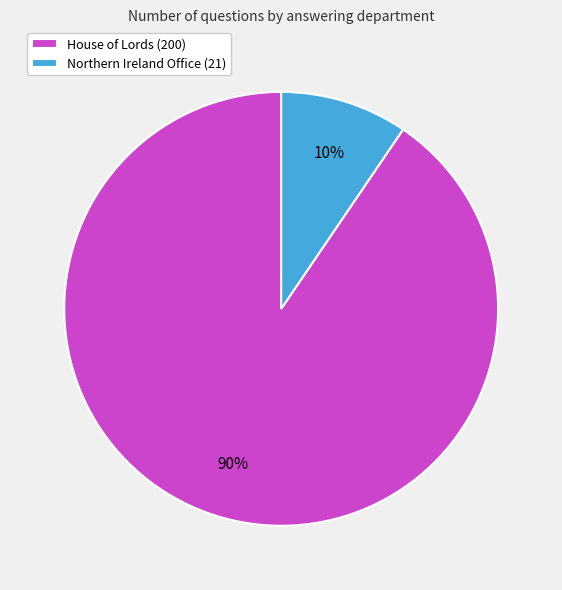

Which has a higher value, House of Lords (200) or Northern Ireland Office (21)?

House of Lords (200)